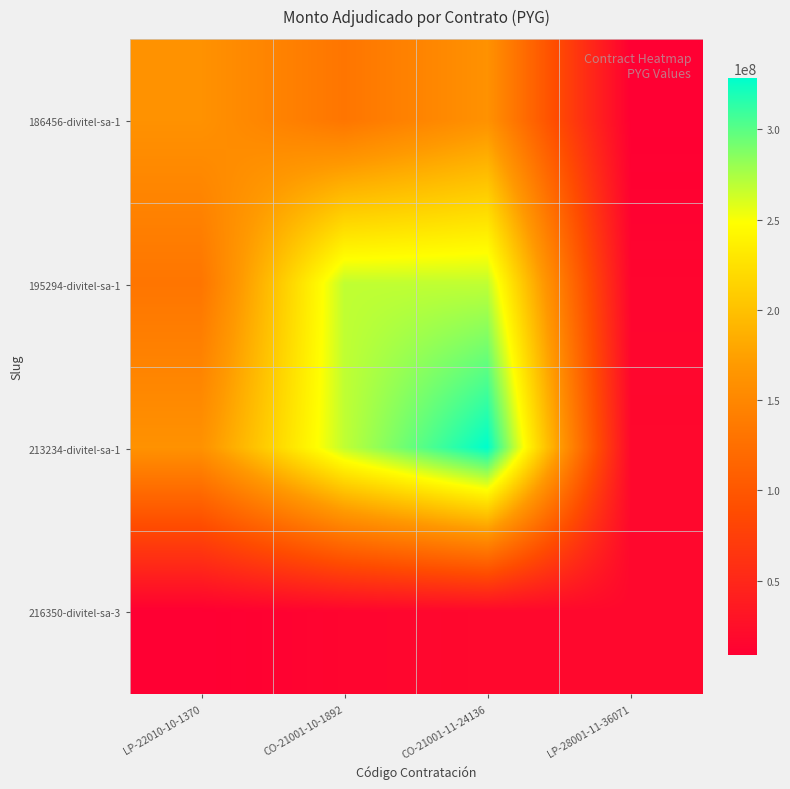

What is the spread (max minus min) of values at LP-22010-10-1370?

152521152.8